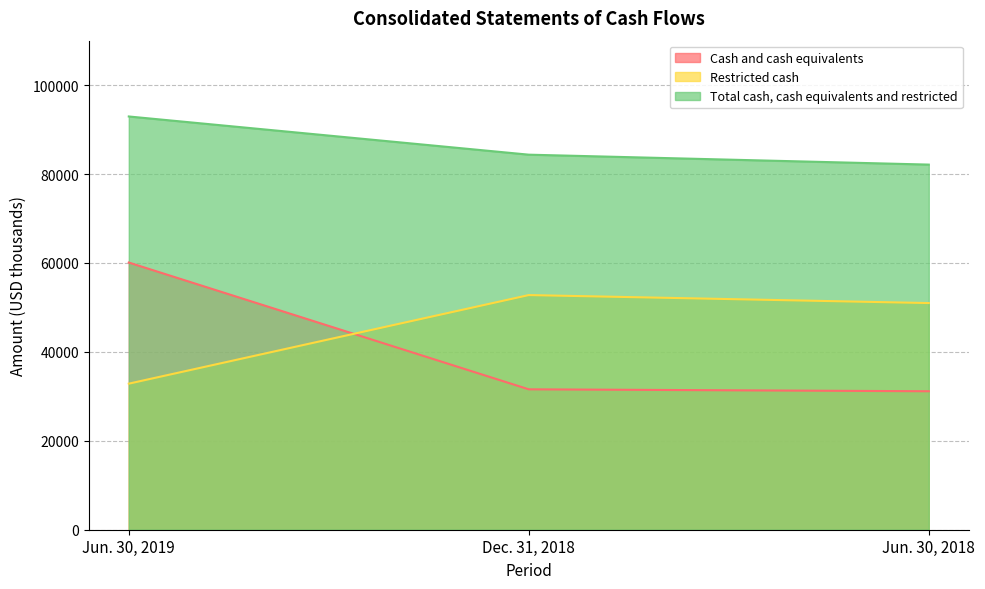

Reading left to right, list all the values displayed in this chart.

Cash and cash equivalents: 60097	31579	31145
Restricted cash: 32853	52779	50981
Total cash, cash equivalents and restricted: 92950	84358	82126